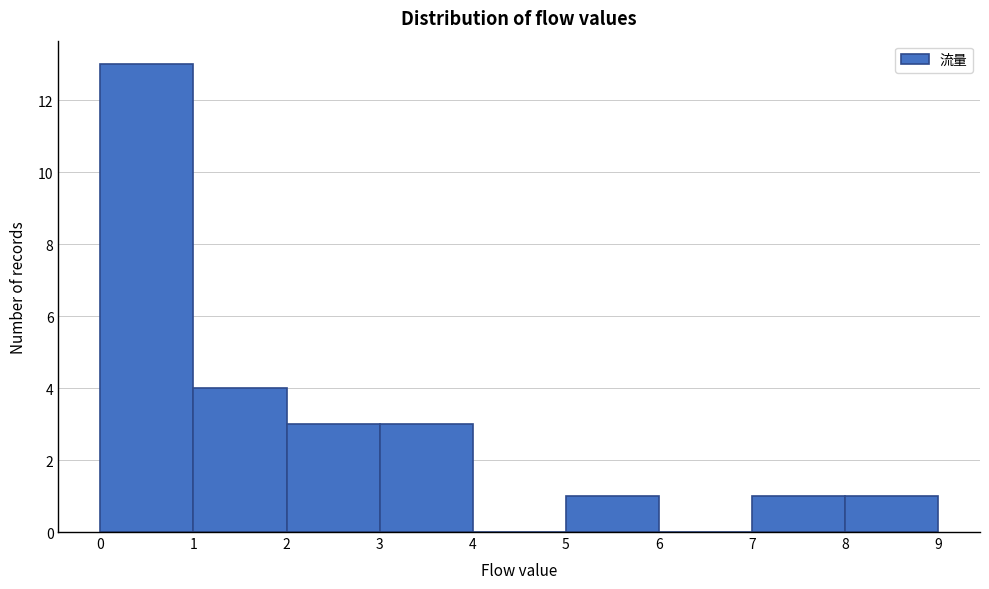

Which range on the x-axis has the tallest bar?

0 to 1